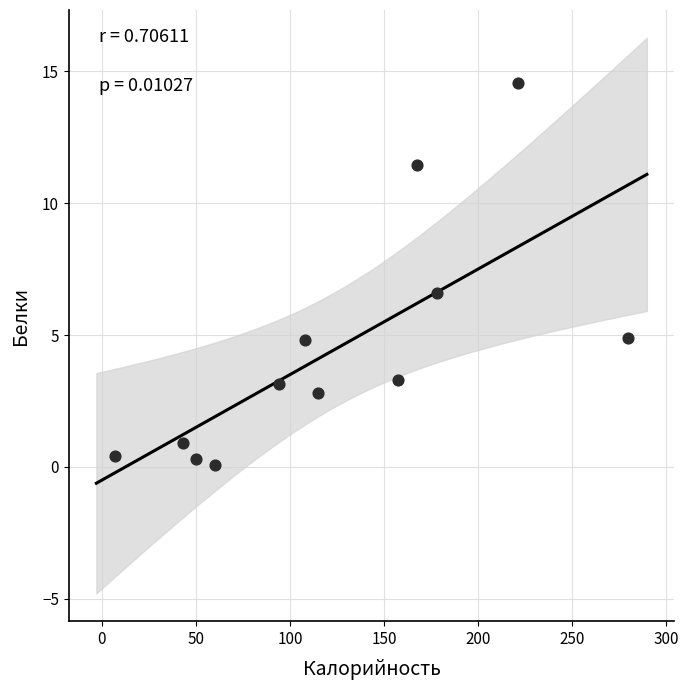

What Y value in the scatter plot is closest to 7?

6.6